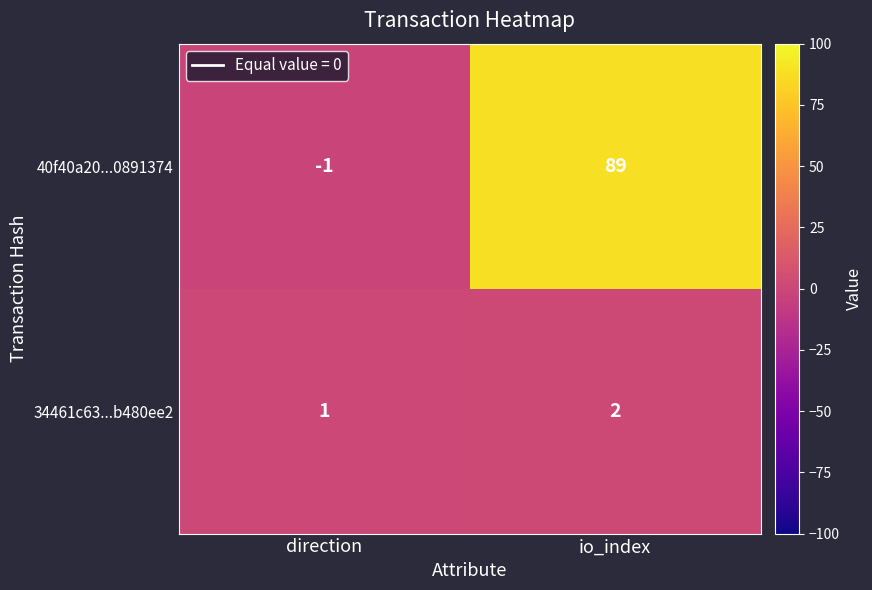

At which label is 40f40a20...0891374 closest to 44?

direction